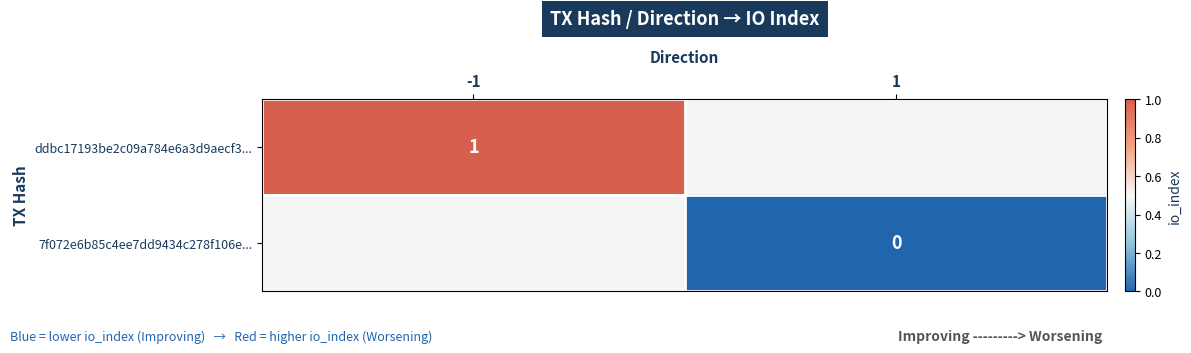

True or false: ddbc17193be2c09a784e6a3d9aecf3... has a value of 1 at -1.

True